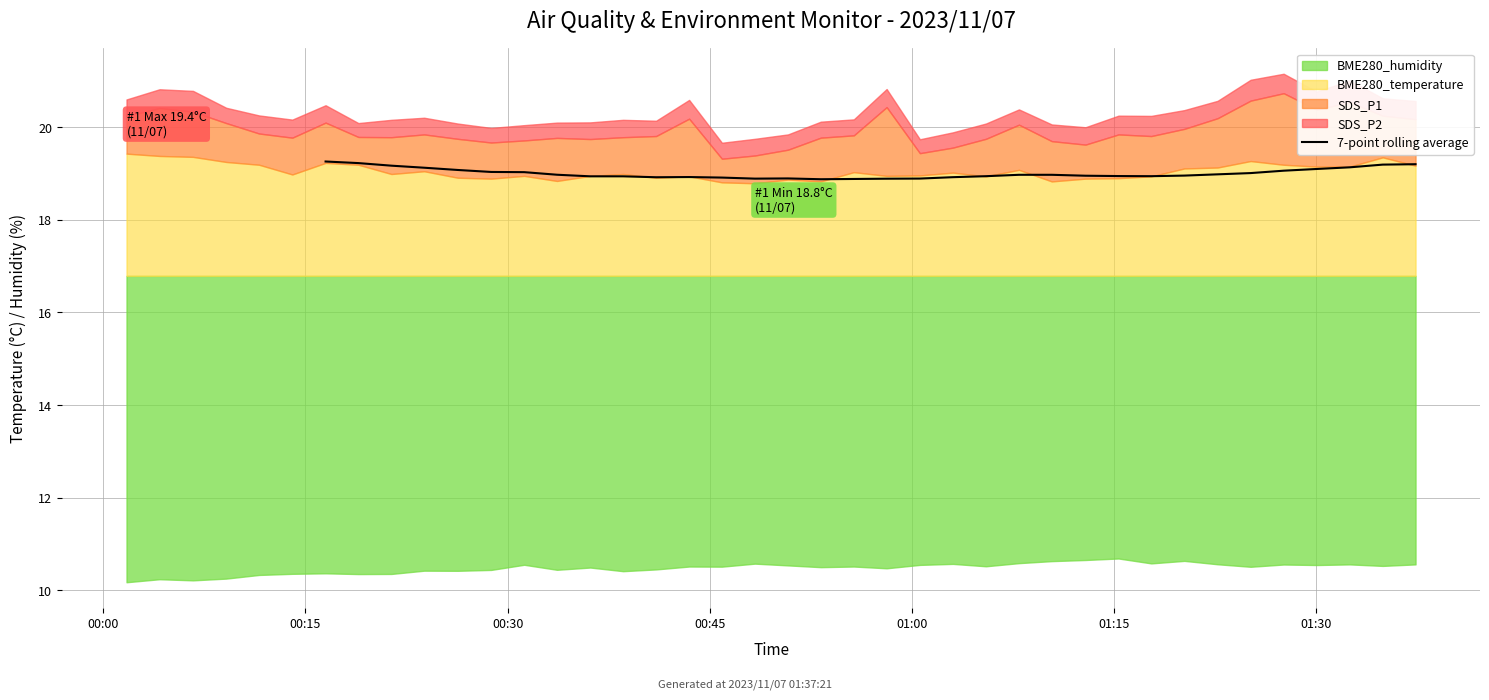

The chart shows a value of 12.9 at 31. True or false?

False